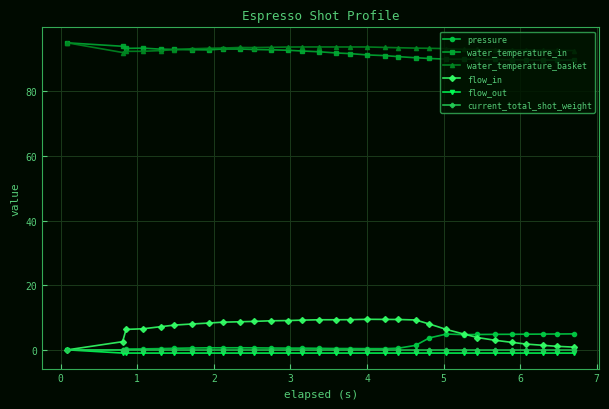

True or false: pressure and water_temperature_in cross at least once.

False